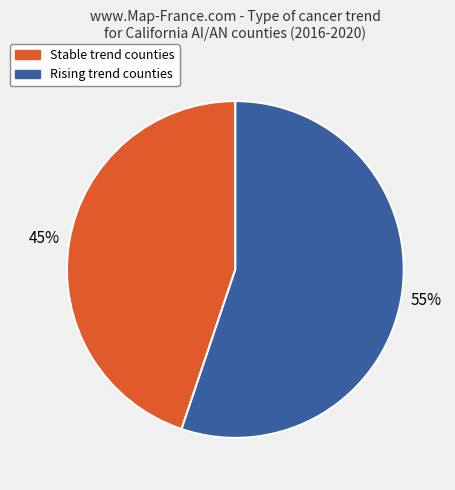

To the nearest percent, what is the average slice percentage?

50%